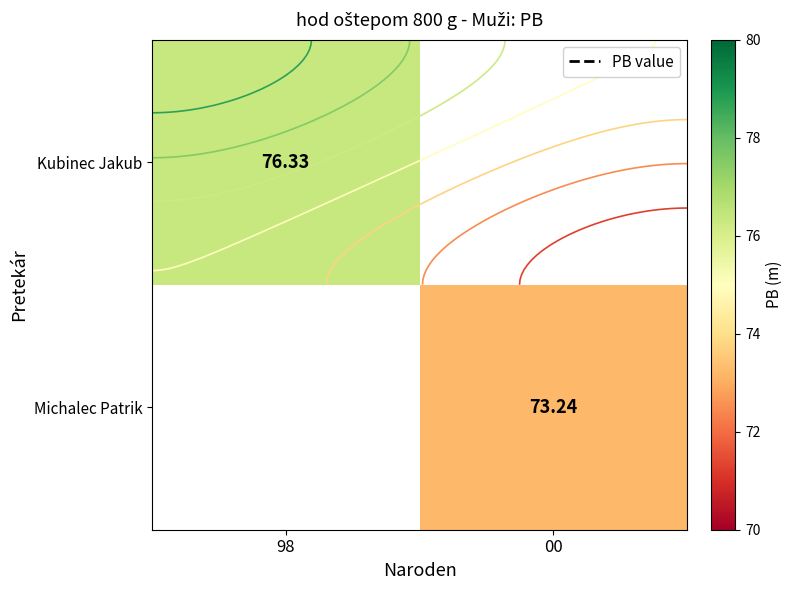

Is the value of Kubinec Jakub at 00 greater than the value of Michalec Patrik at 00?

No